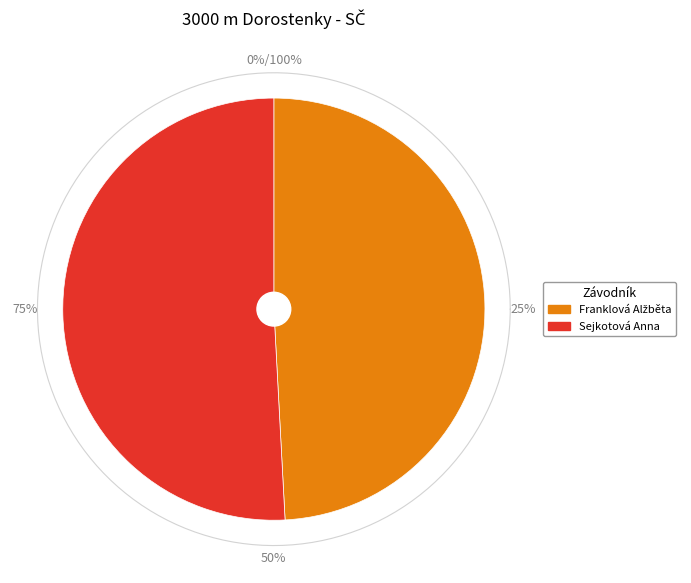

What is the majority slice?

Sejkotová Anna